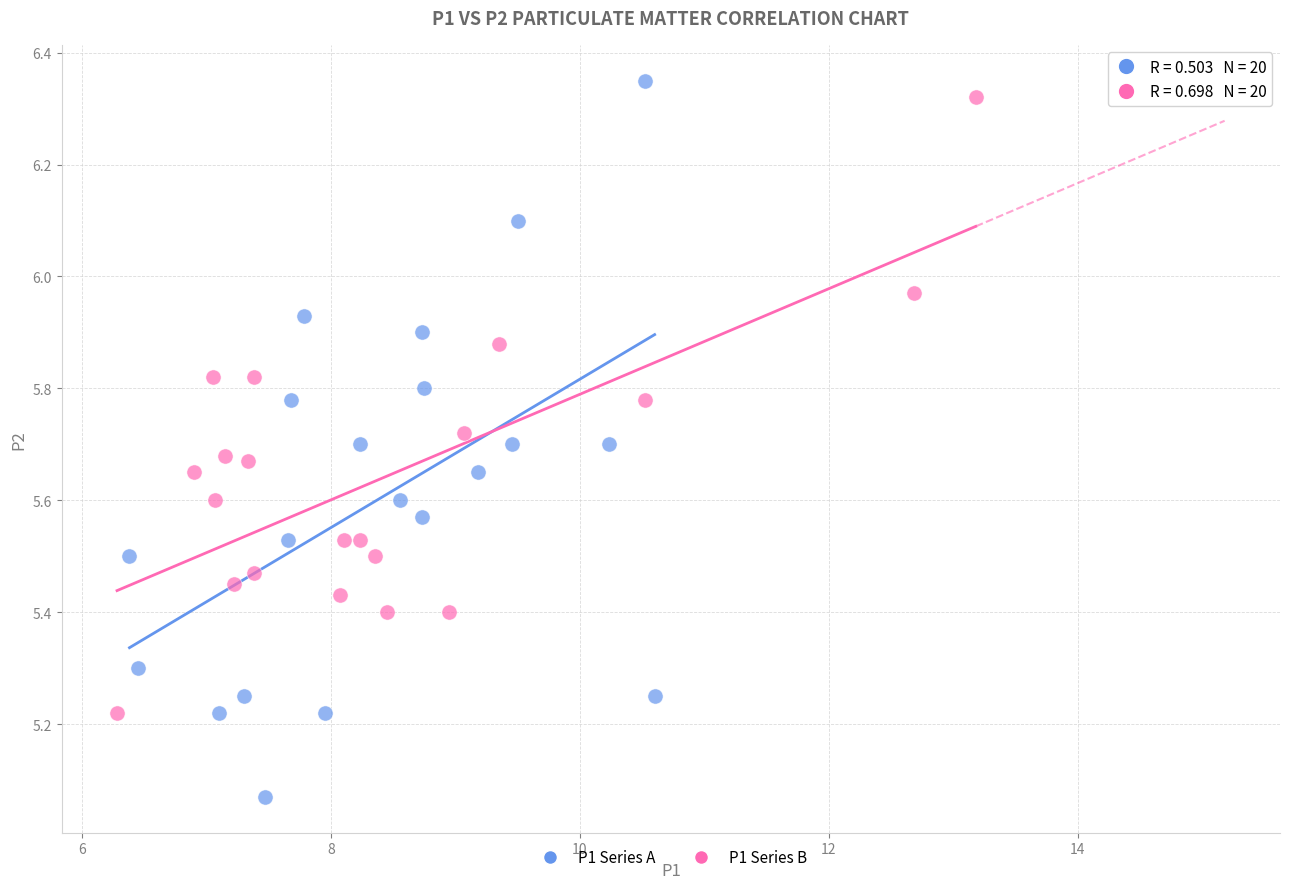

Which series has the largest Y range (max minus min)?

P1 Series A